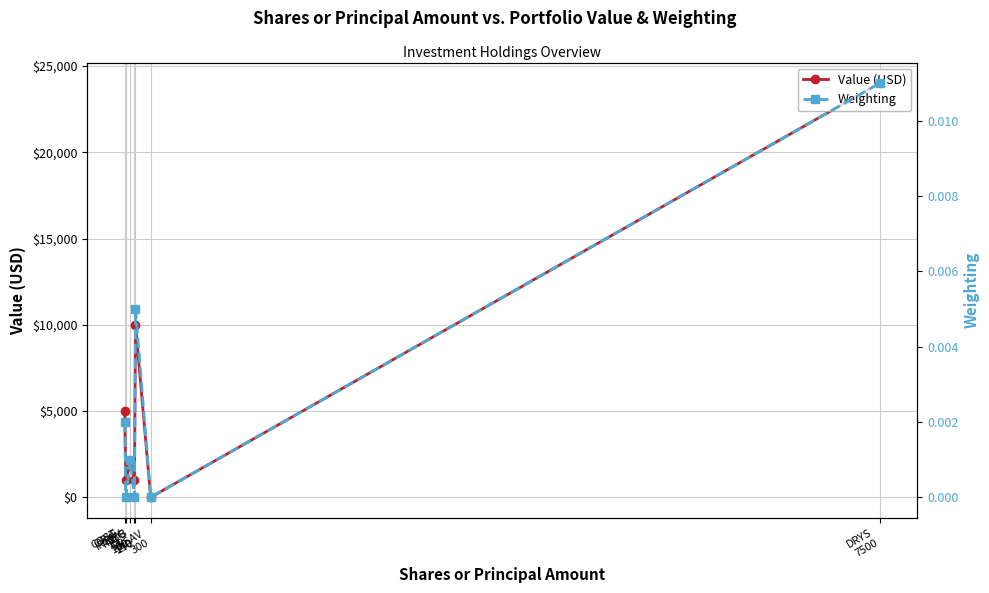

At which category is the sum across all series the highest?

DRYS
7500